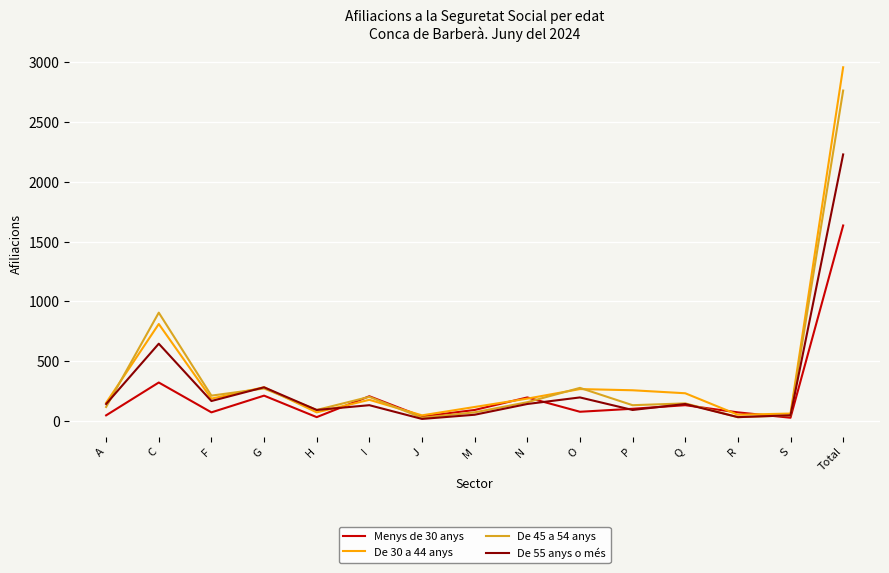

What is the spread (max minus min) of values at Q?

100